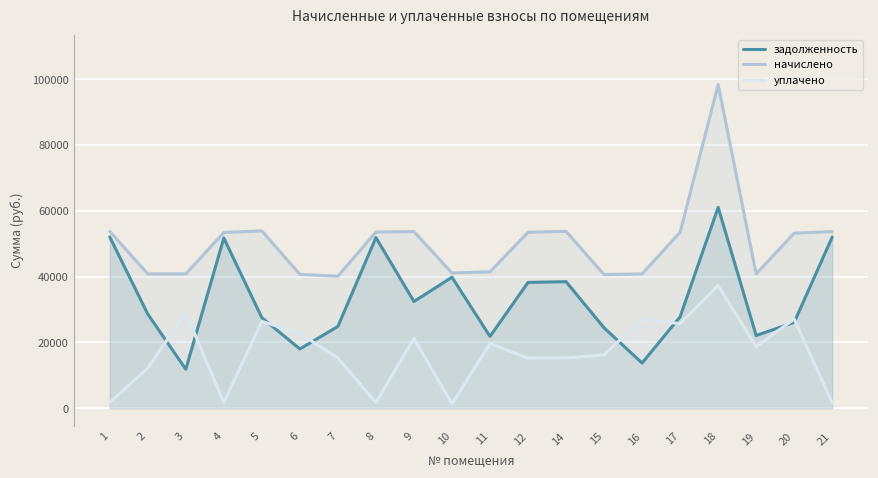

In задолженность, how many points are higher than both neighbors (excluding endpoints)?

5